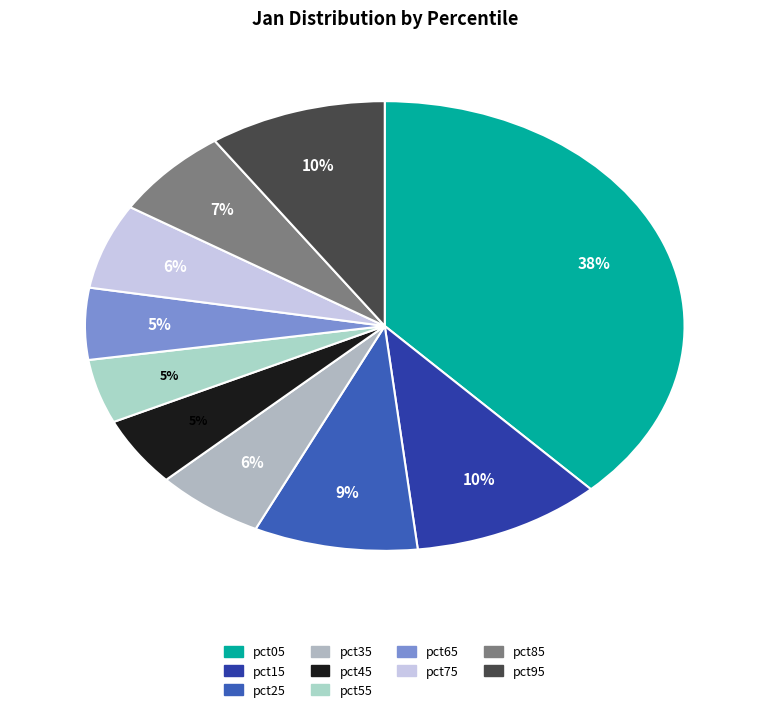

What portion of the pie excludes pct05?

62.1%